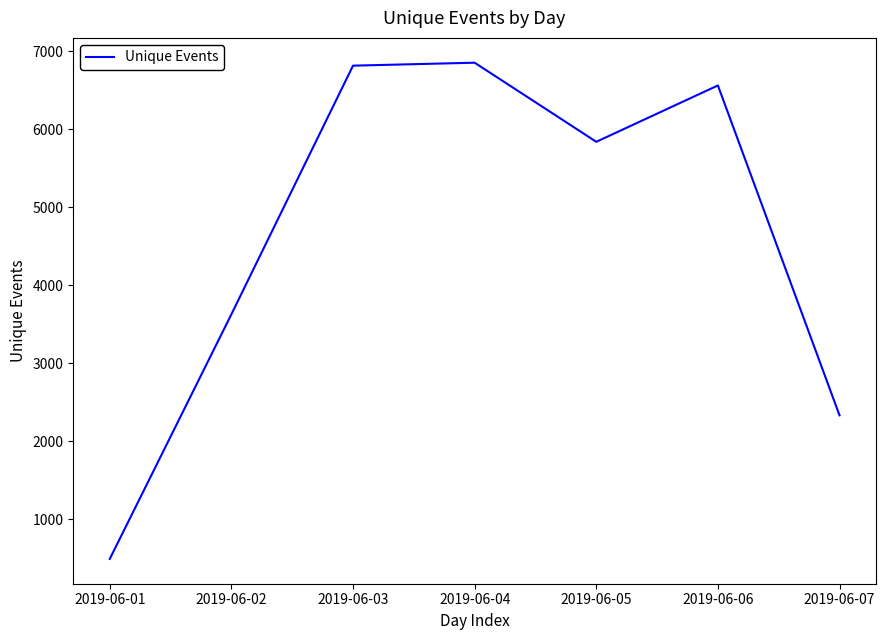

What is the change in value from 2019-06-03 to 2019-06-07?

-4487